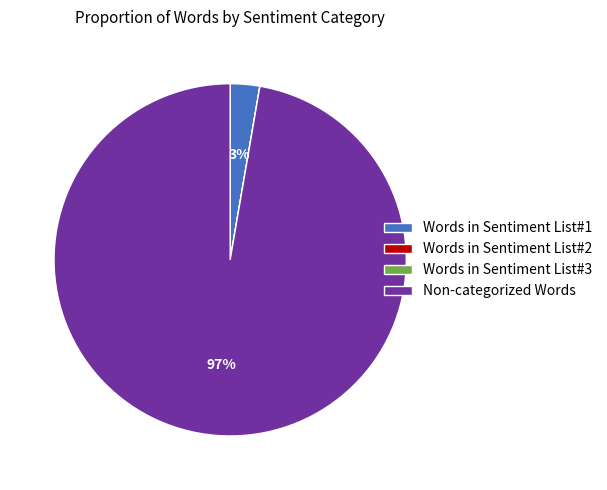

Which category accounts for the majority?

Non-categorized Words